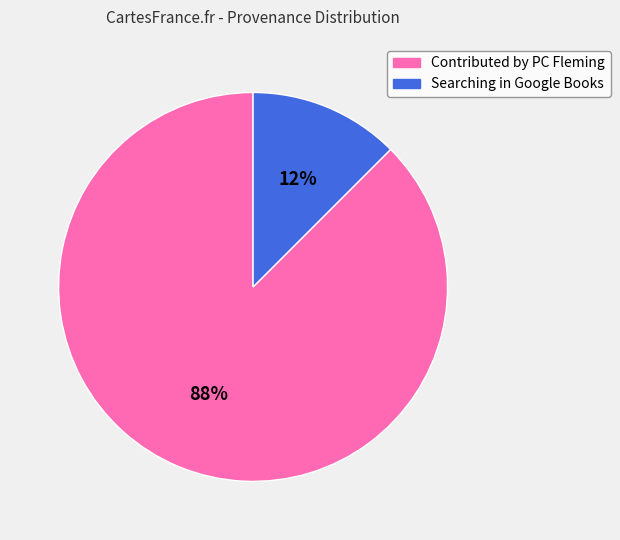

Does any single category account for the majority?

Yes